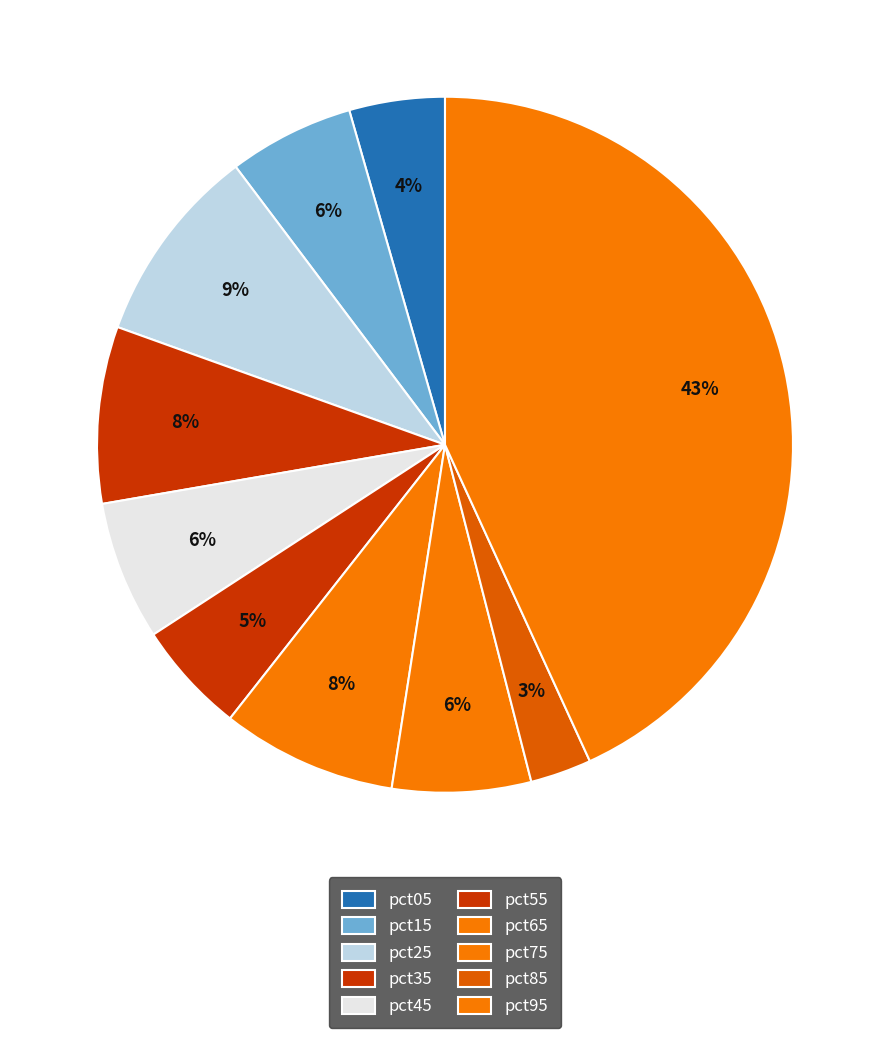

Rank the categories by value from highest to lowest.

pct95, pct25, pct35, pct65, pct45, pct75, pct15, pct55, pct05, pct85